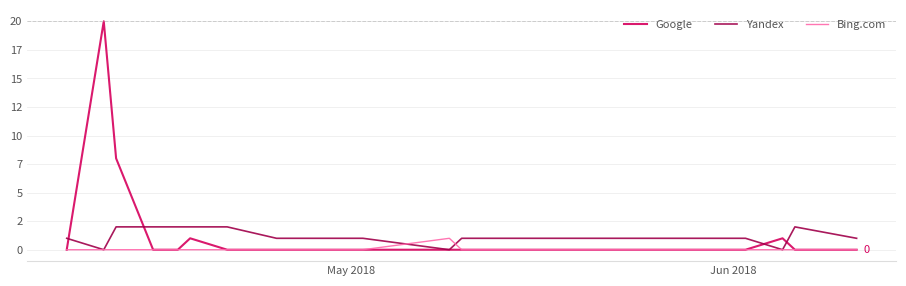

What are all the series names shown in the legend?

Google, Yandex, Bing.com